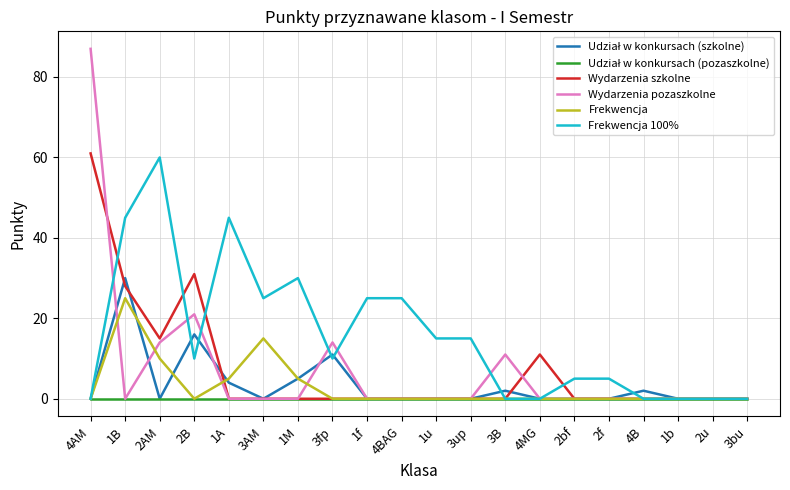

What is the average value of the Frekwencja 100% series?

16